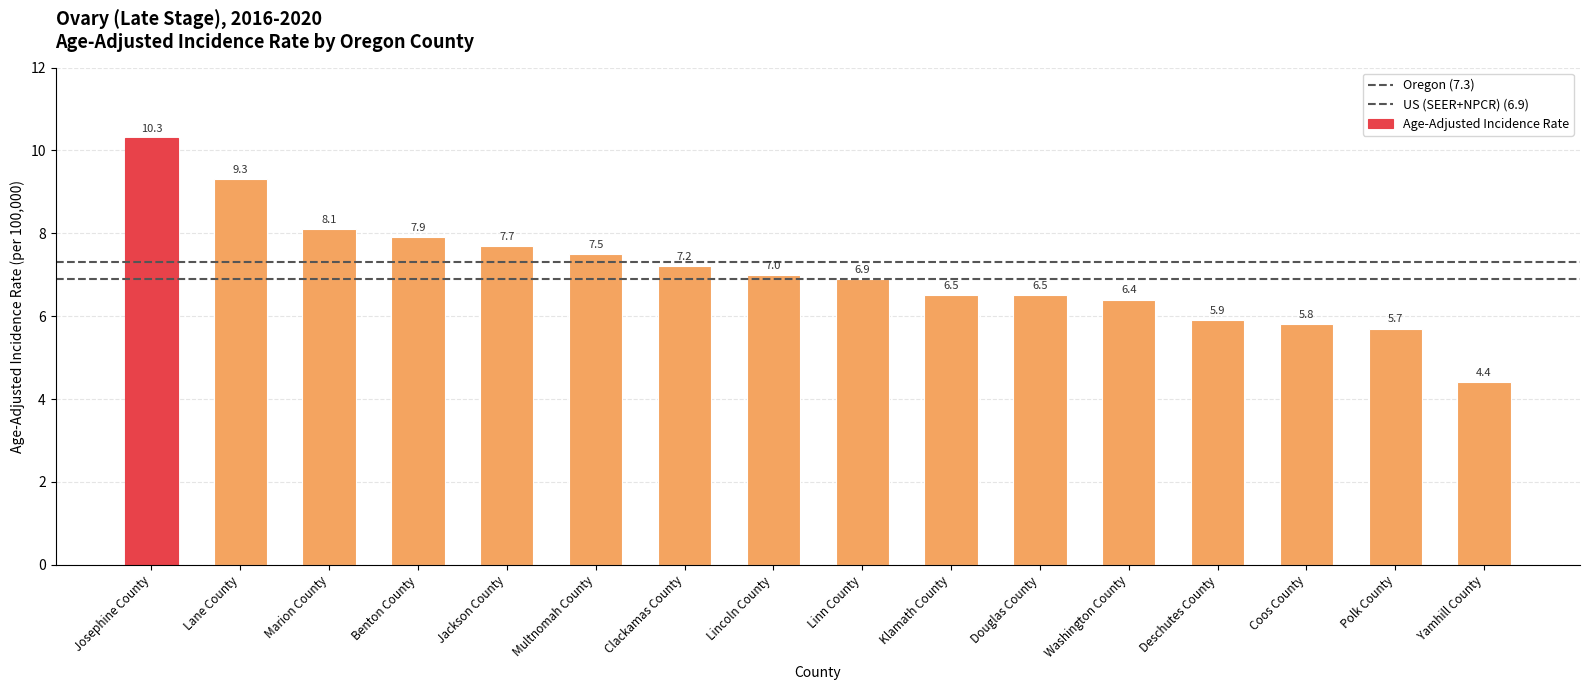

Reading right to left, transcribe all the data shown in this chart.

4.4	5.7	5.8	5.9	6.4	6.5	6.5	6.9	7.0	7.2	7.5	7.7	7.9	8.1	9.3	10.3